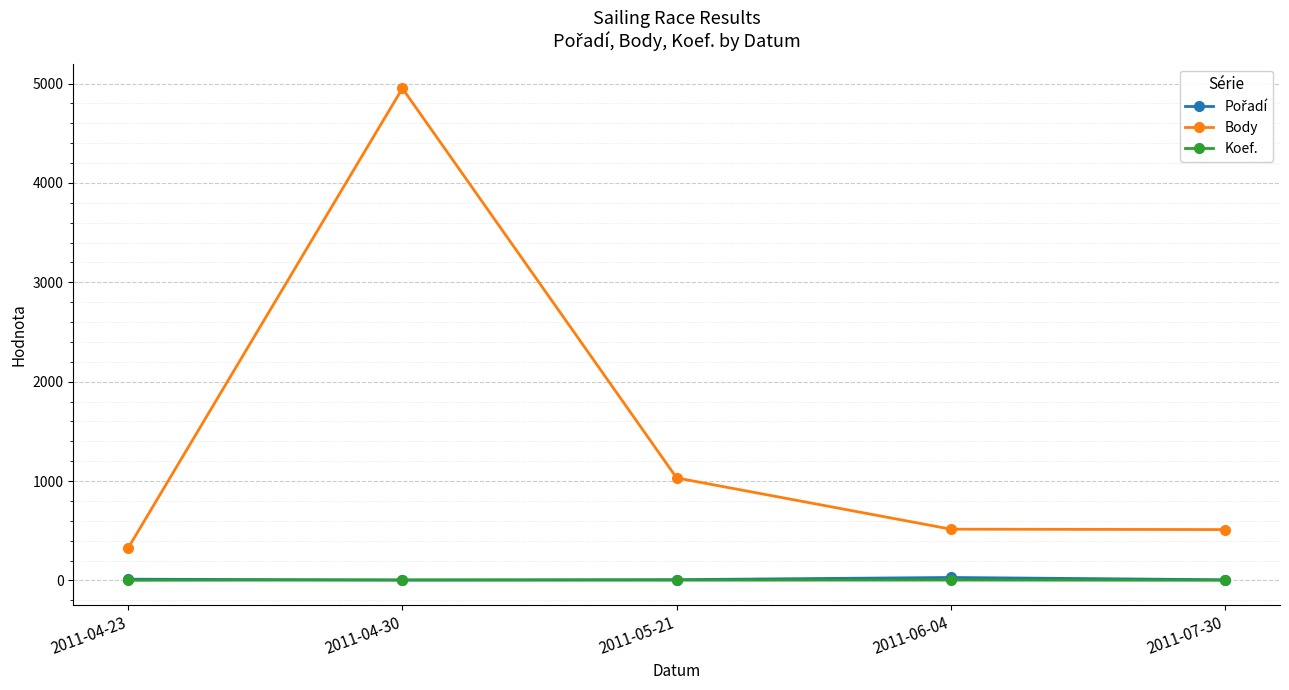

What is the label of the 1st point from the right?

2011-07-30